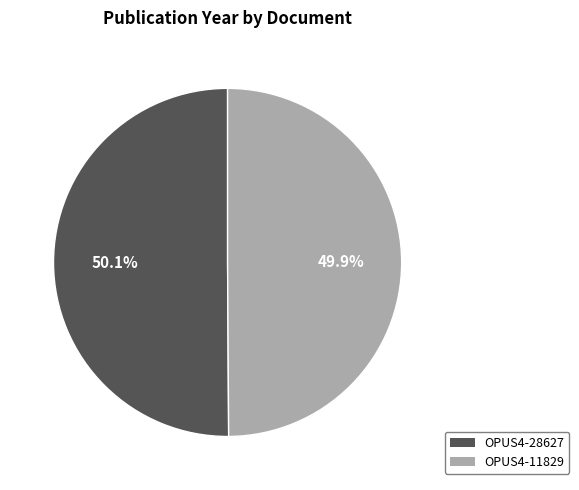

How many segments does this pie chart have?

2